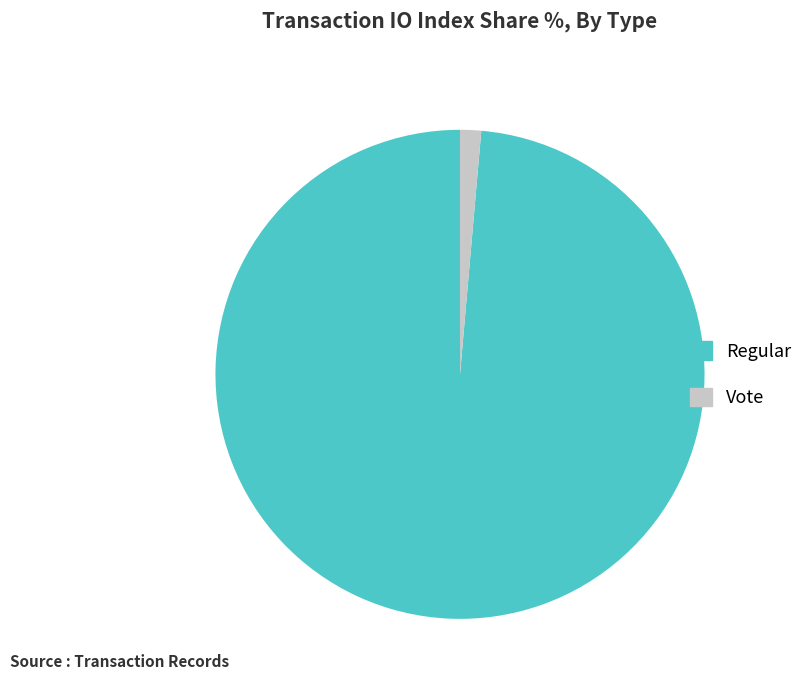

Count the number of slices in the pie.

2